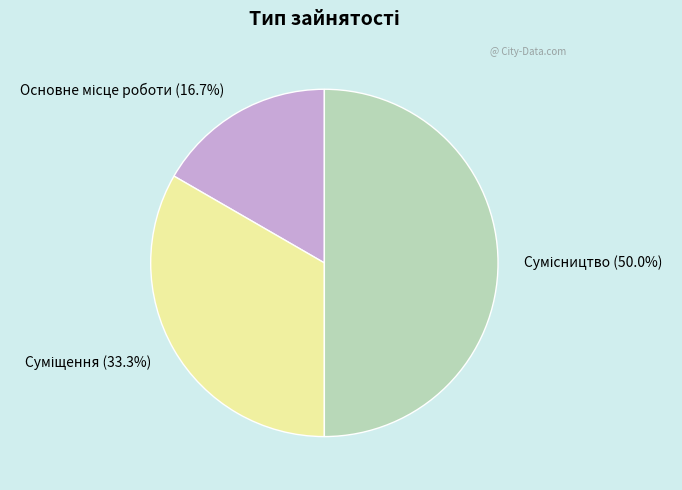

How many segments does this pie chart have?

3